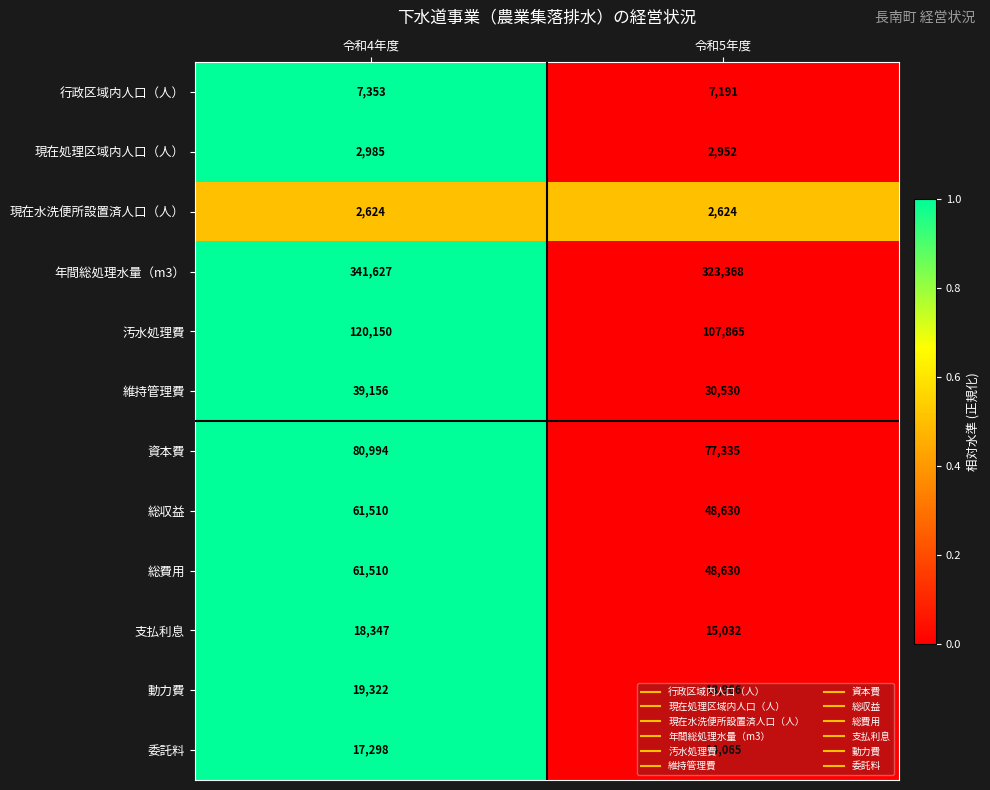

What is the difference between the highest and lowest values at 令和4年度?

339003